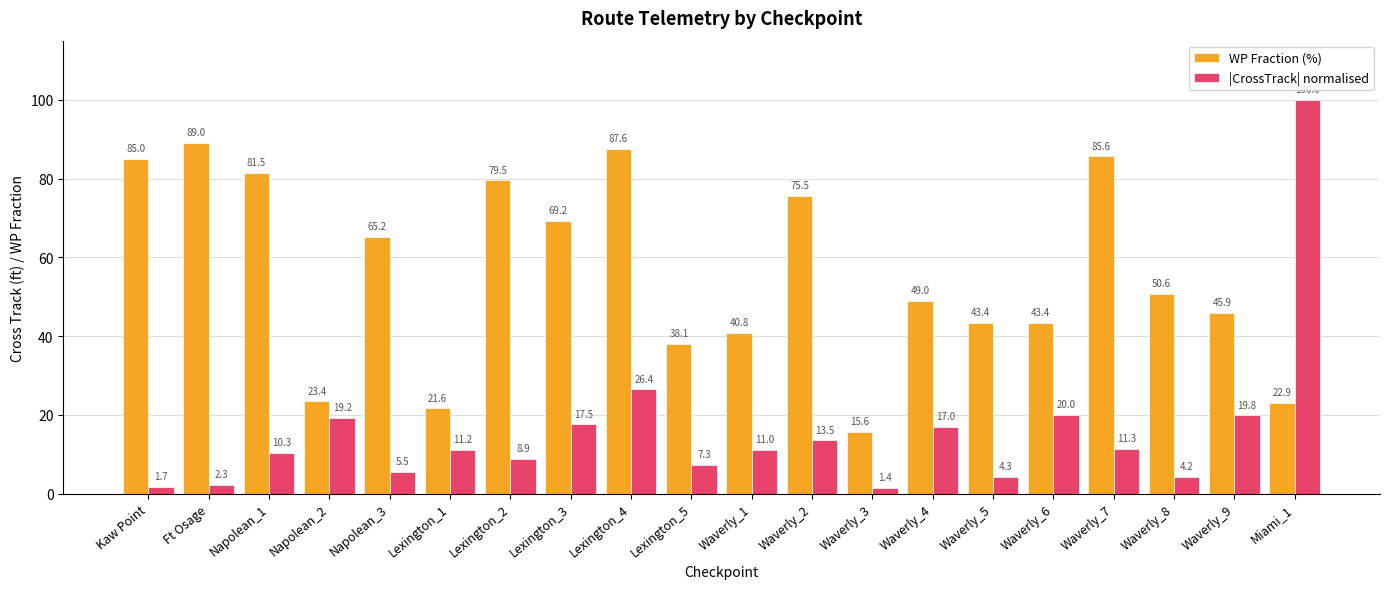

What position from the left is Waverly_7?

17